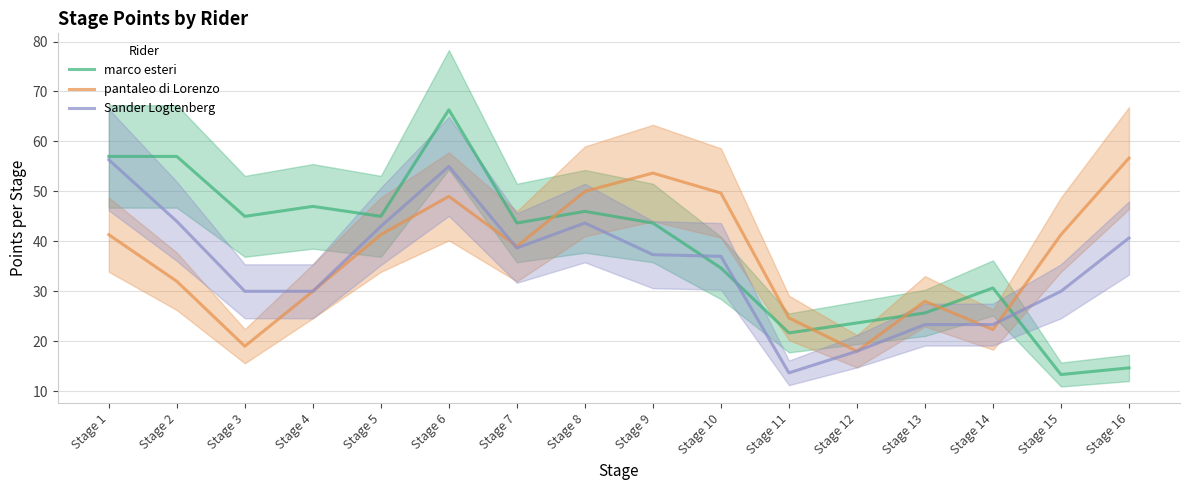

What are all the series names shown in the legend?

marco esteri, pantaleo di Lorenzo, Sander Logtenberg